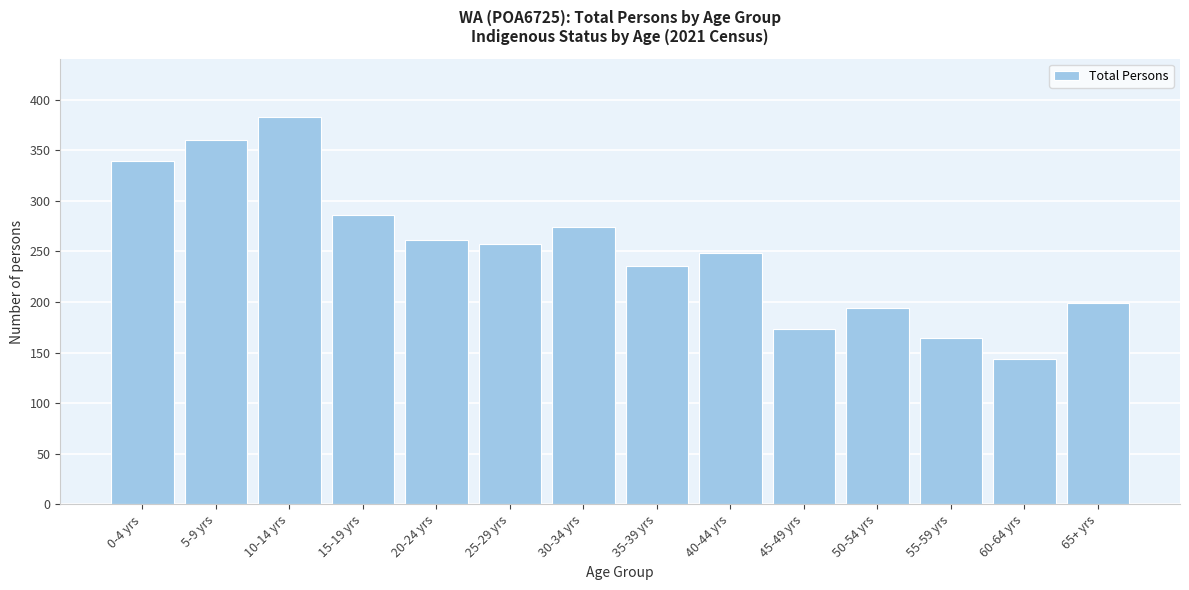

Reading right to left, what are all the values shown in this chart?

199	144	164	194	173	248	236	274	257	261	286	383	360	339